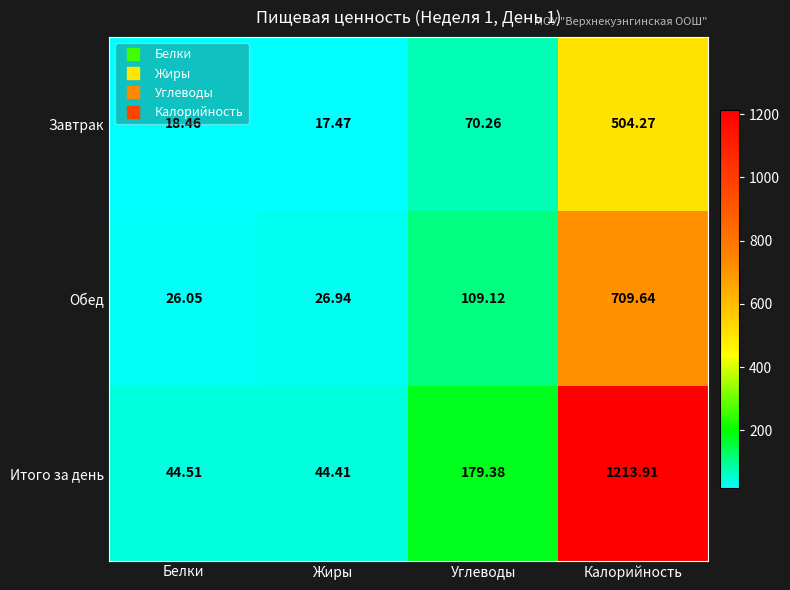

Which series has the largest total across all categories?

Итого за день